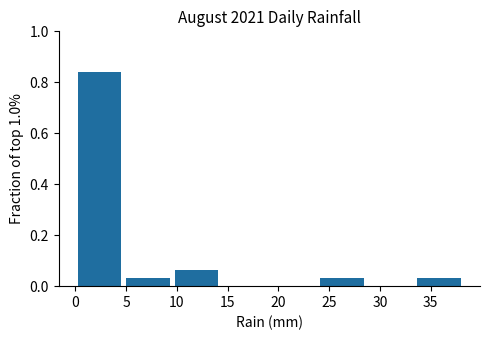

Which range on the x-axis has the tallest bar?

0.0 to 5.0